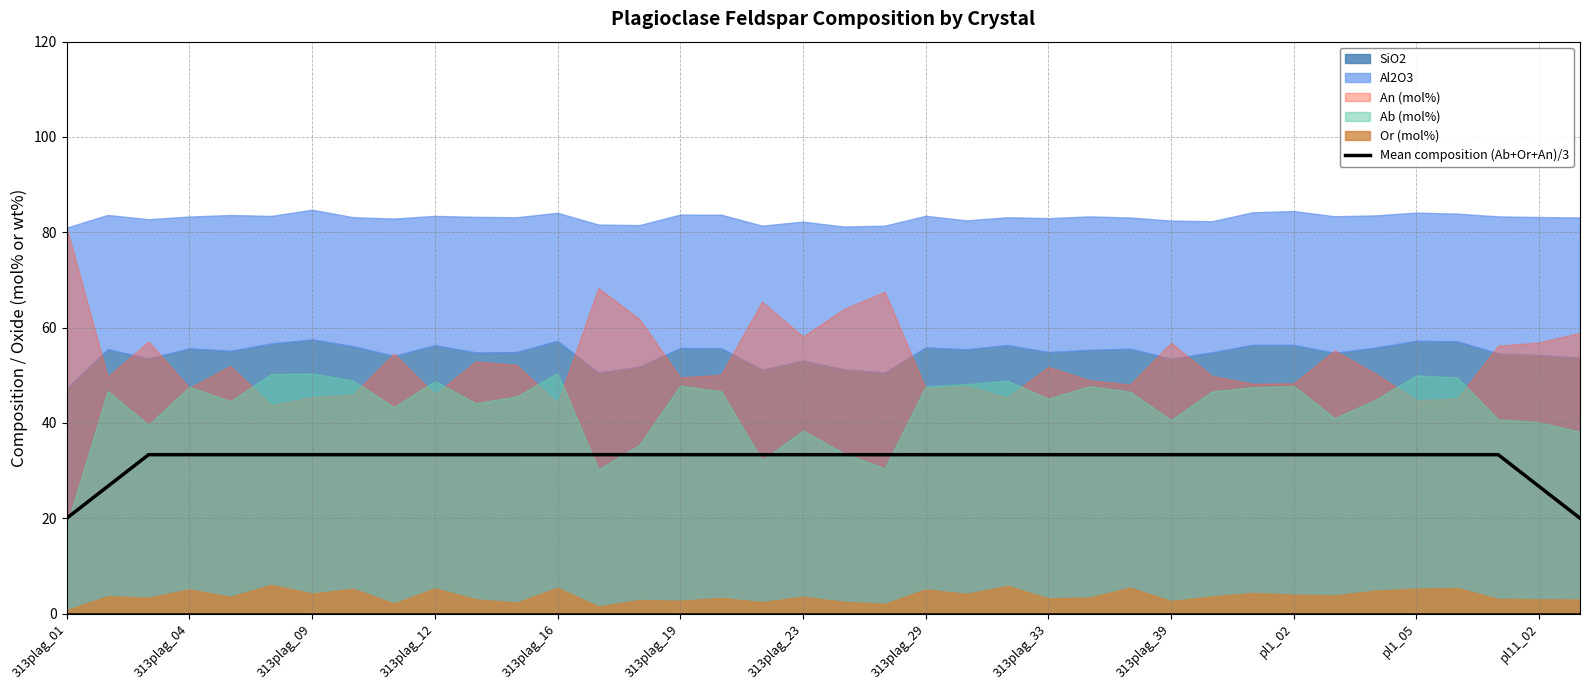

True or false: there are more than 1 points higher than both neighbors.

True